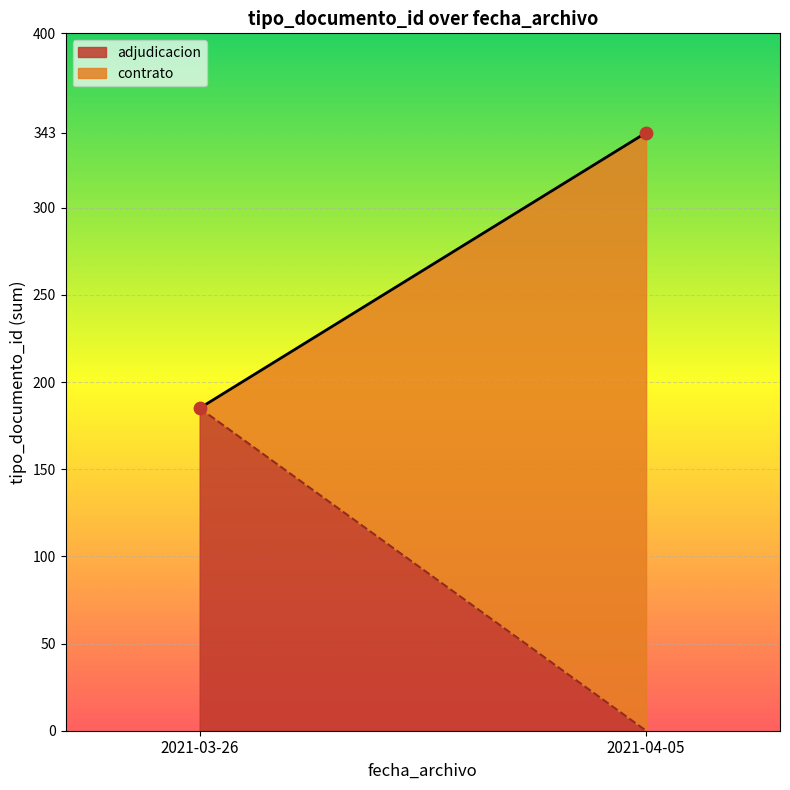

What is the range of Y values (max minus min)?

158